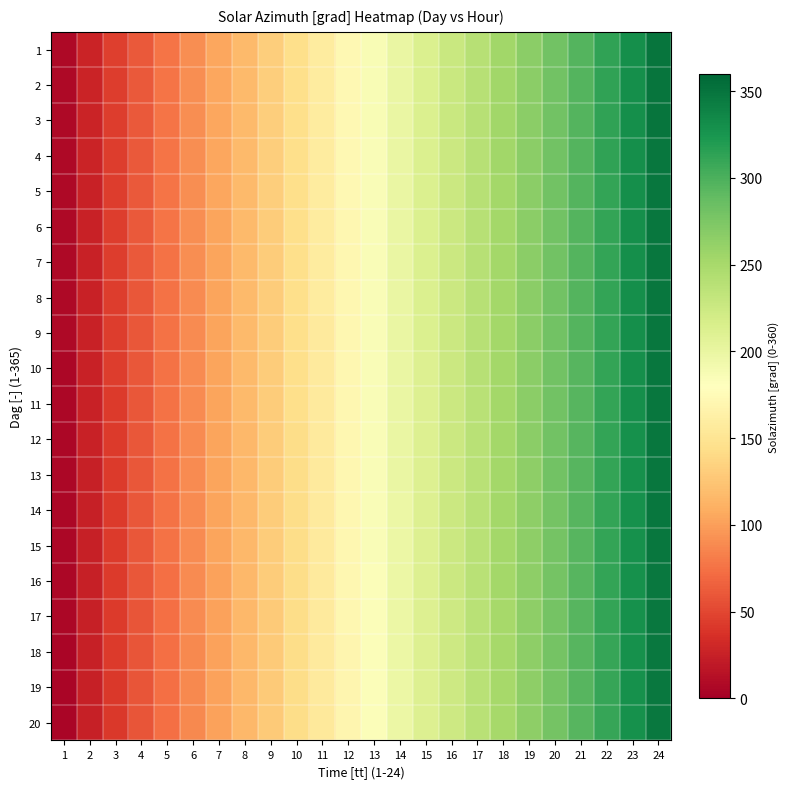

List the series in order of their peak value, lowest first.

20, 19, 18, 17, 16, 15, 14, 13, 12, 11, 10, 9, 8, 7, 6, 5, 4, 3, 1, 2